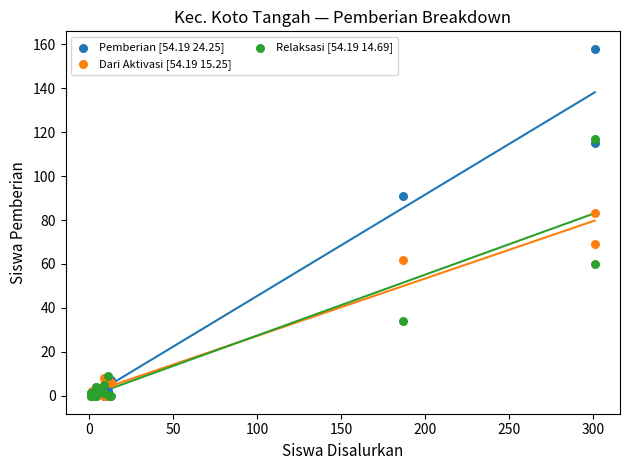

In the Pemberian [54.19 24.25] series, what Y value is closest to 79?

91